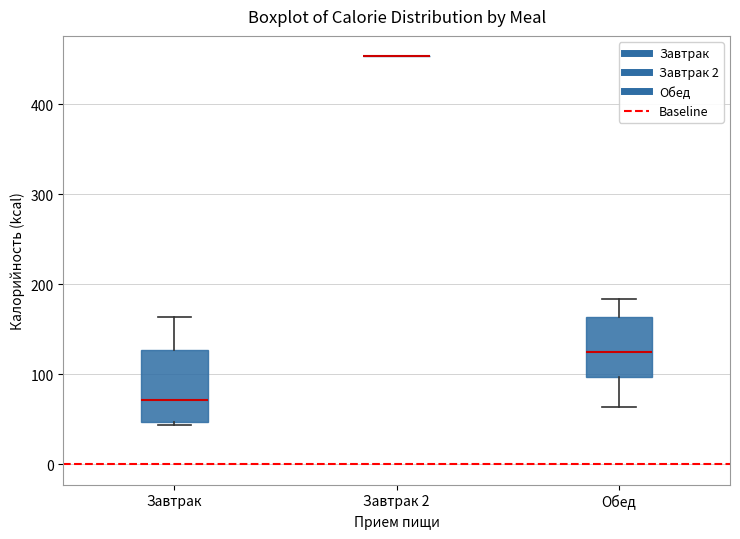

Reading left to right, read every box against the y-axis: the position of its median line, the range the box covers, and the ends of its whiskers. The values are not printed on the chart, so give them approximately, as read against the axis.

Завтрак: median 70, box 50 to 130, whiskers 40 to 160
Завтрак 2: box collapsed to a line at 450, whiskers 450 to 450
Обед: median 130, box 100 to 160, whiskers 60 to 180